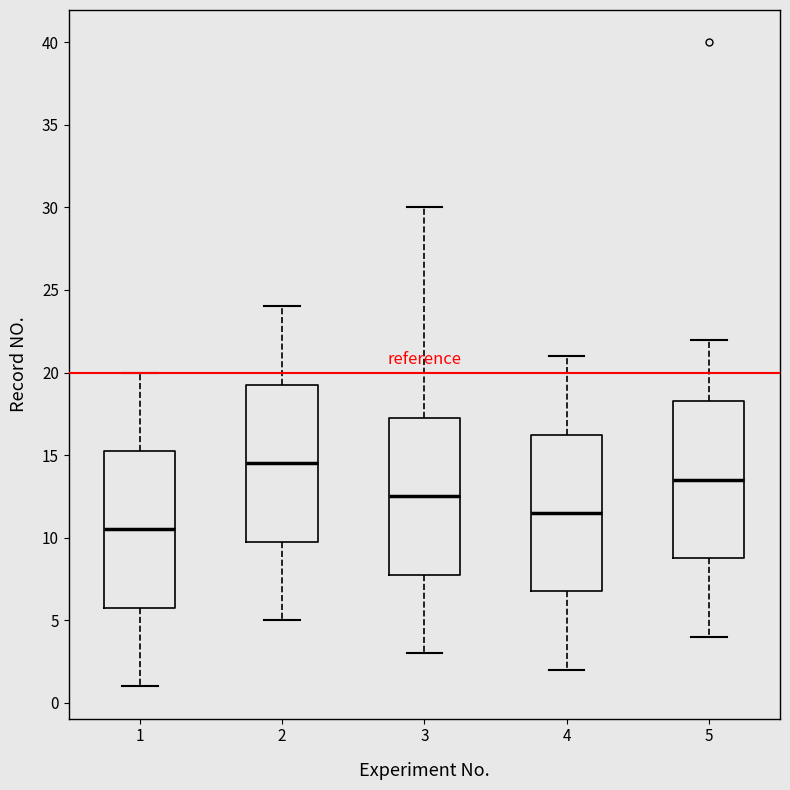

Where is the lower edge of the box at x = 3 on the y-axis? The values are not printed on the chart, so give them approximately, as read against the axis.

8.0